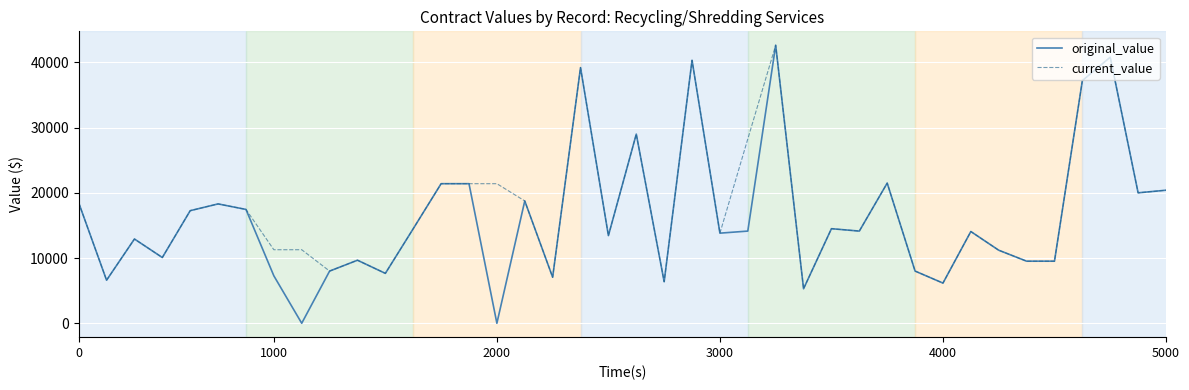

What is the maximum value for current_value?

42630.0